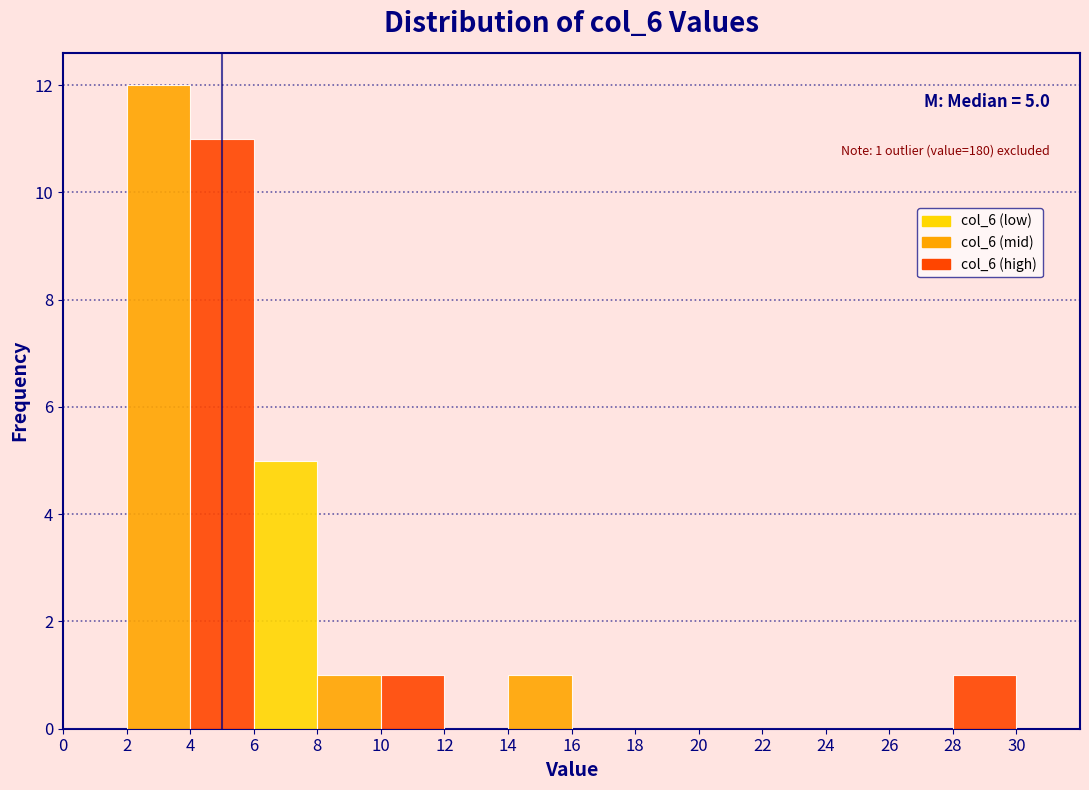

Over which range of the x-axis is the bar tallest?

2 to 4